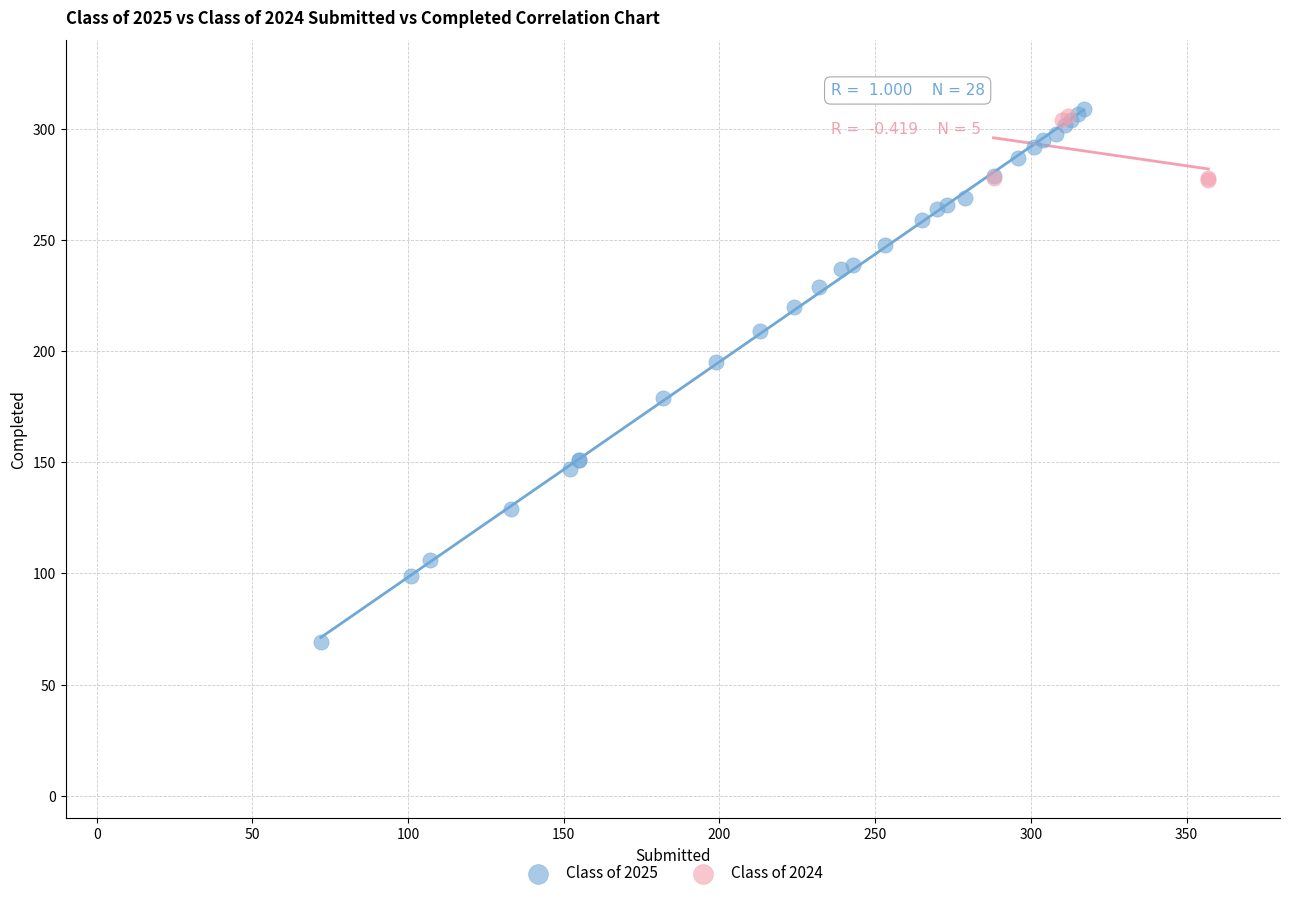

Which series has the largest Y range (max minus min)?

Class of 2025